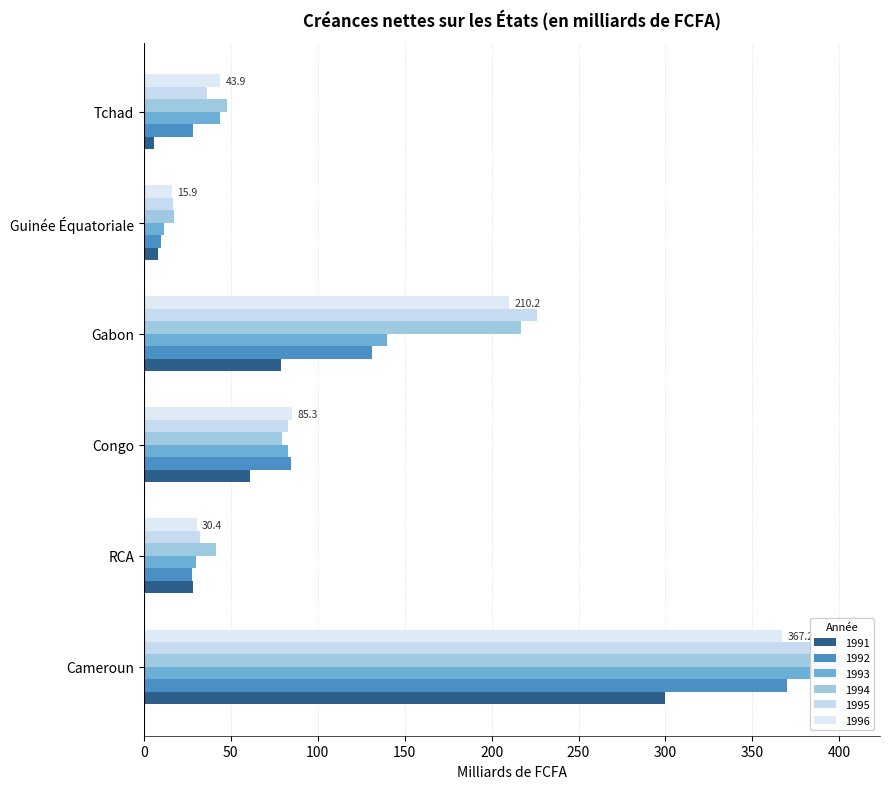

What is the total value across all series at Cameroun?

2226.0